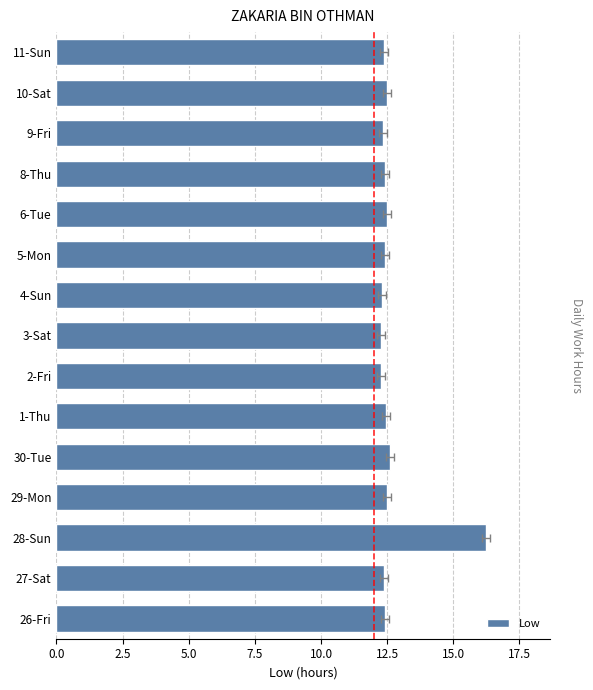

What is the value of the 2nd bar from the left?

12.4